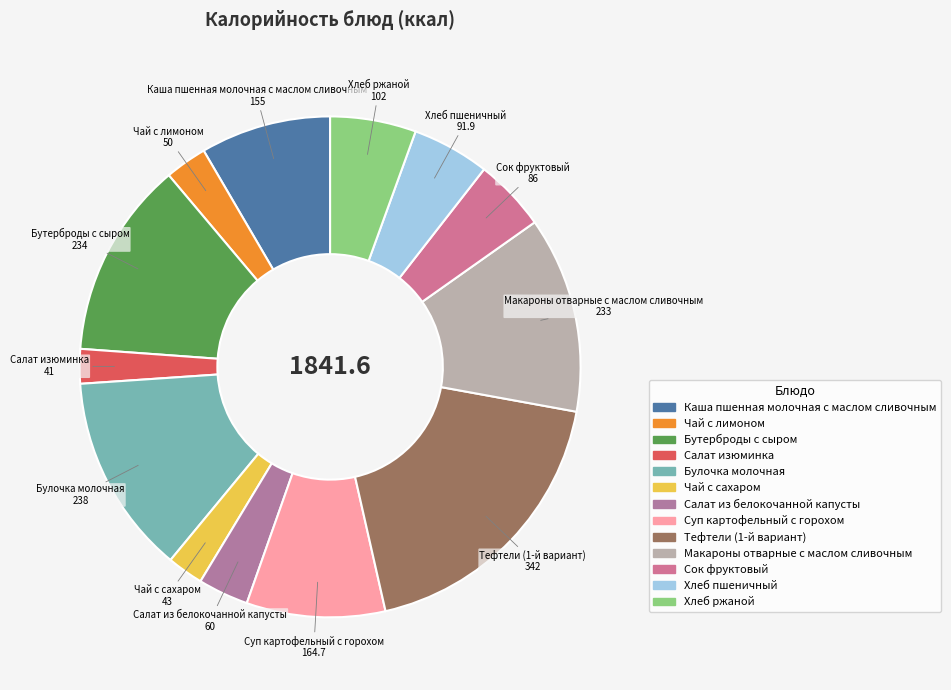

Is the sum of Чай с лимоном and Салат из белокочанной капусты greater than half?

No